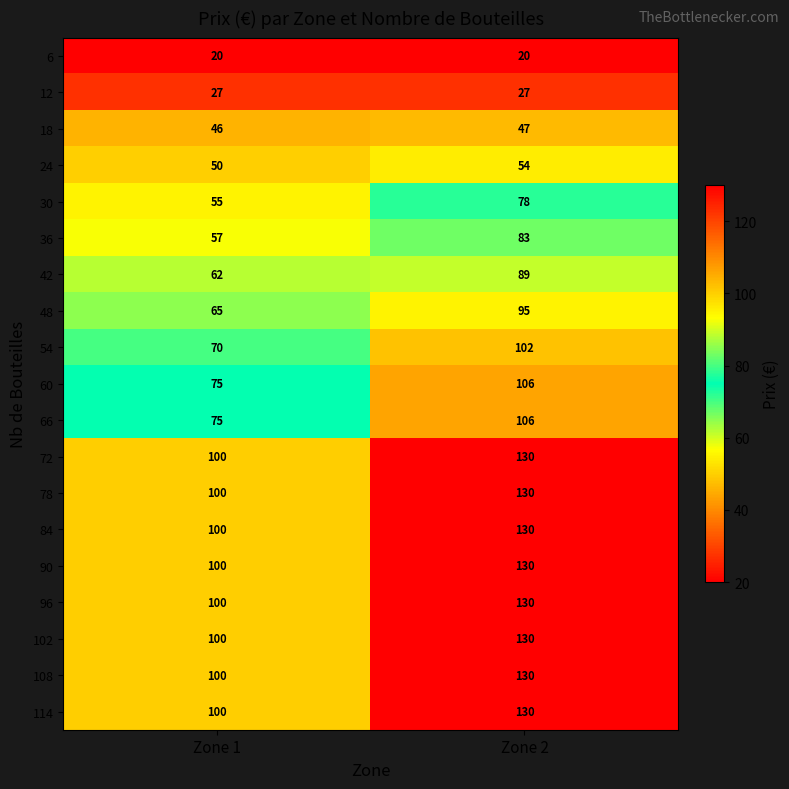

What is the approximate value of 48 at Zone 1?

65